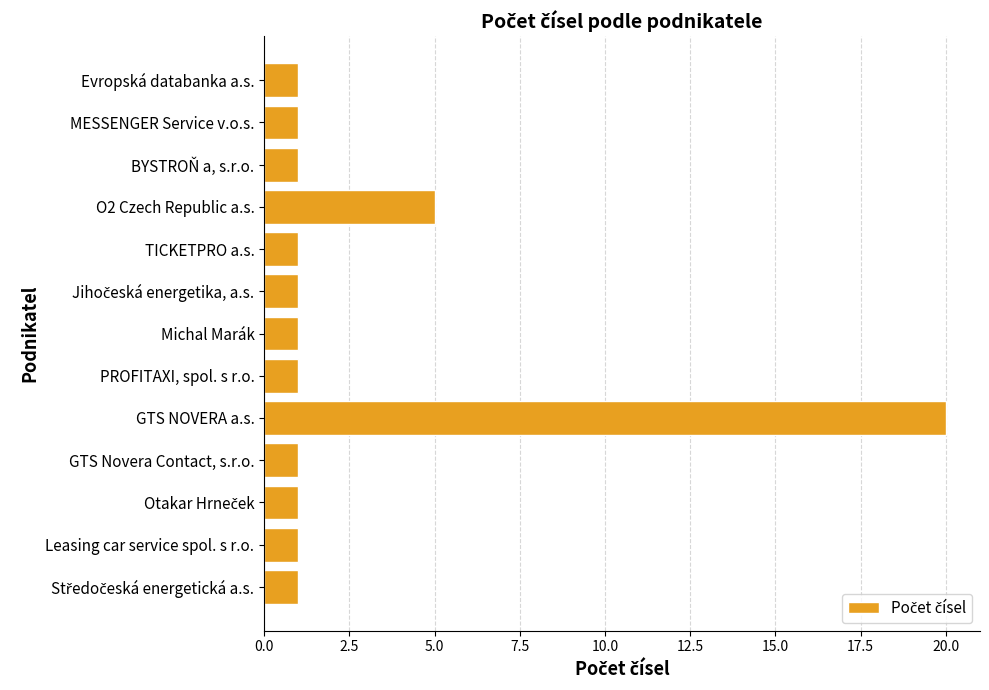

What is the difference between the maximum and minimum values?

19